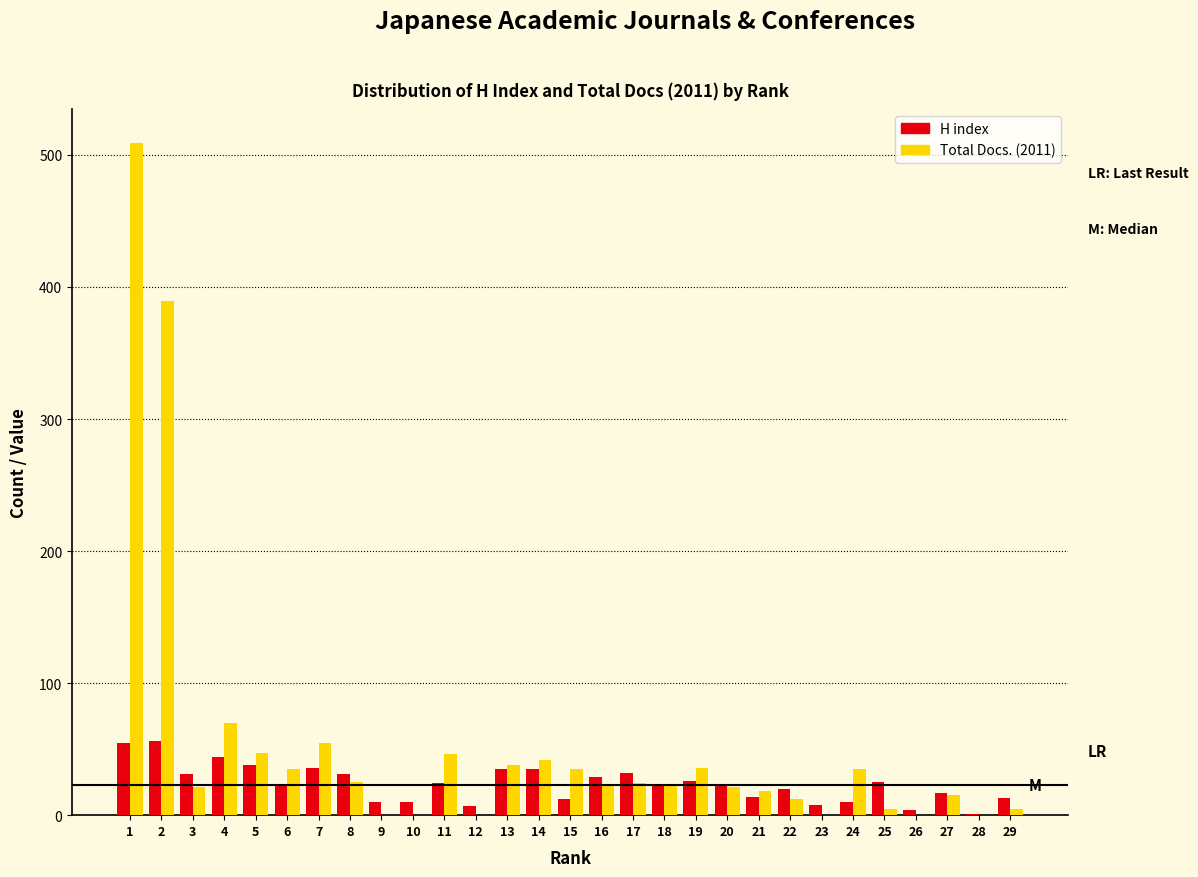

What is the maximum value shown in the chart?

509